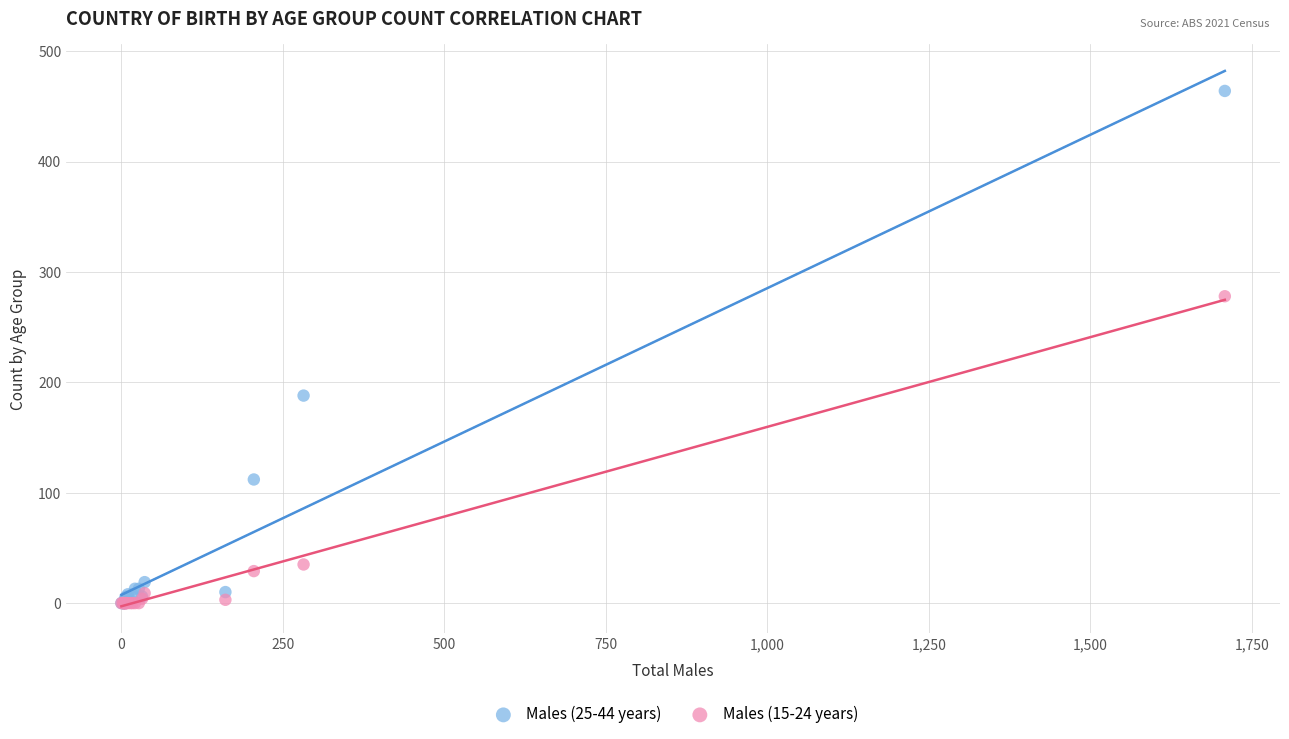

Which series contains the highest Y value?

Males (25-44 years)